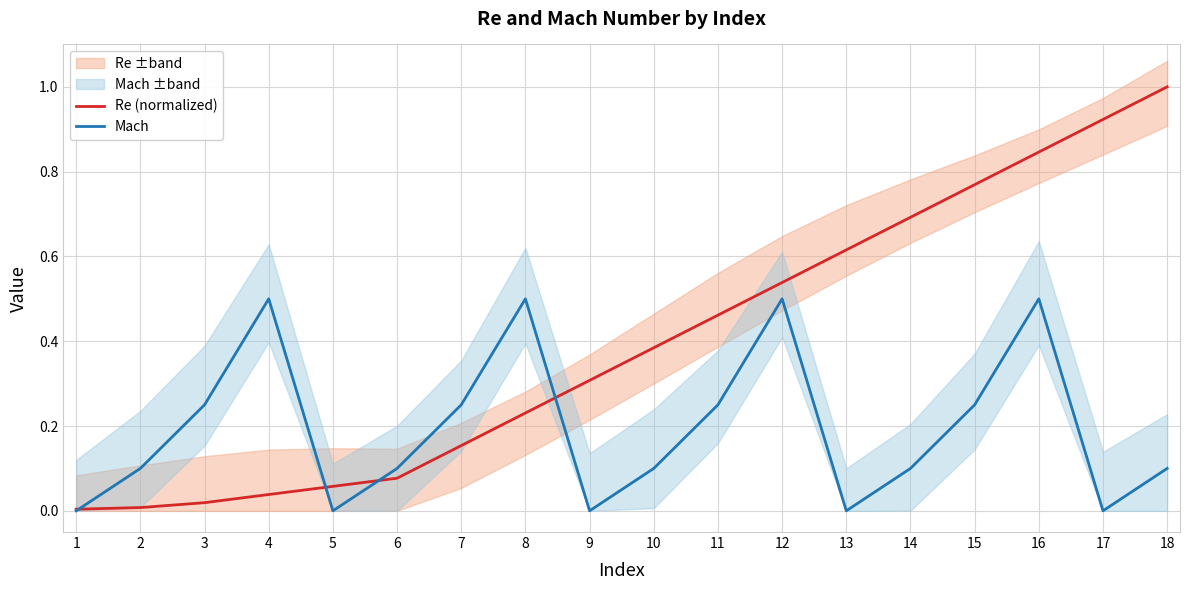

How many interior local peaks does the Mach series have?

4